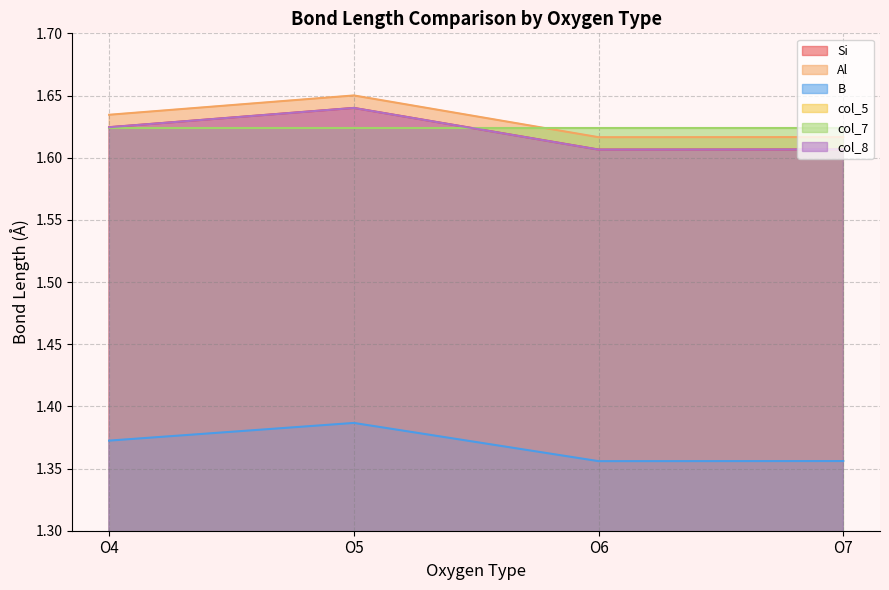

What is the value of the col_8 point at the 3rd from the left?

1.6